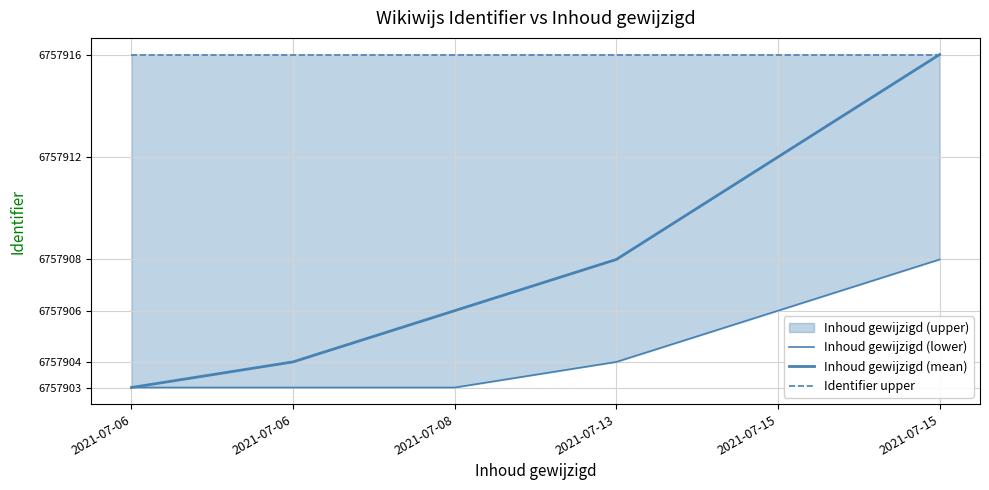

Which series has the largest total across all categories?

Identifier upper